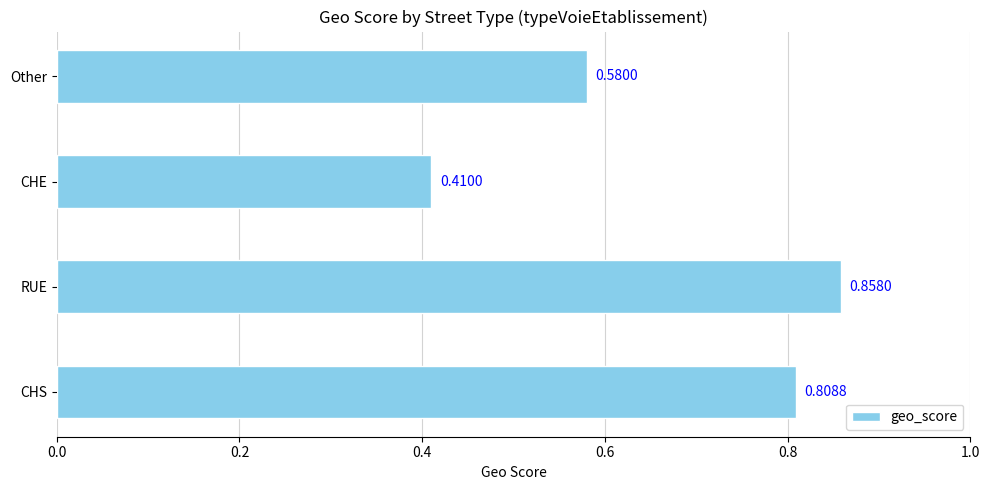

List the labels in order of value, smallest first.

CHE, Other, CHS, RUE